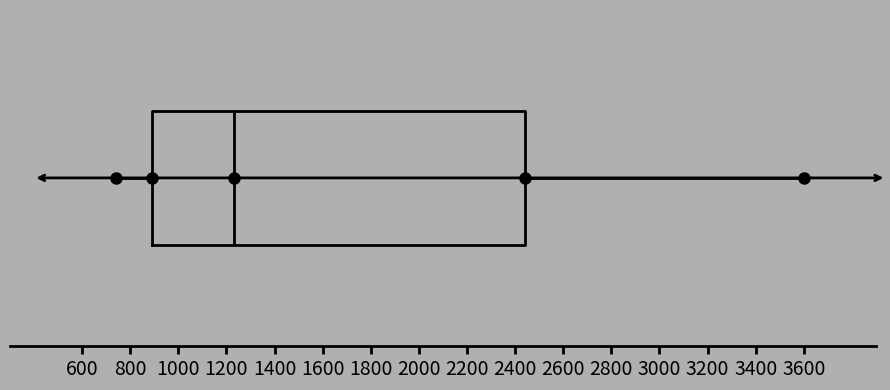

Read this box plot against the x-axis: the position of the median line, the range covered by the box, and the ends of both whiskers. The values are not printed on the chart, so give them approximately, as read against the axis.

median 1240, box 900 to 2440, whiskers 740 to 3600